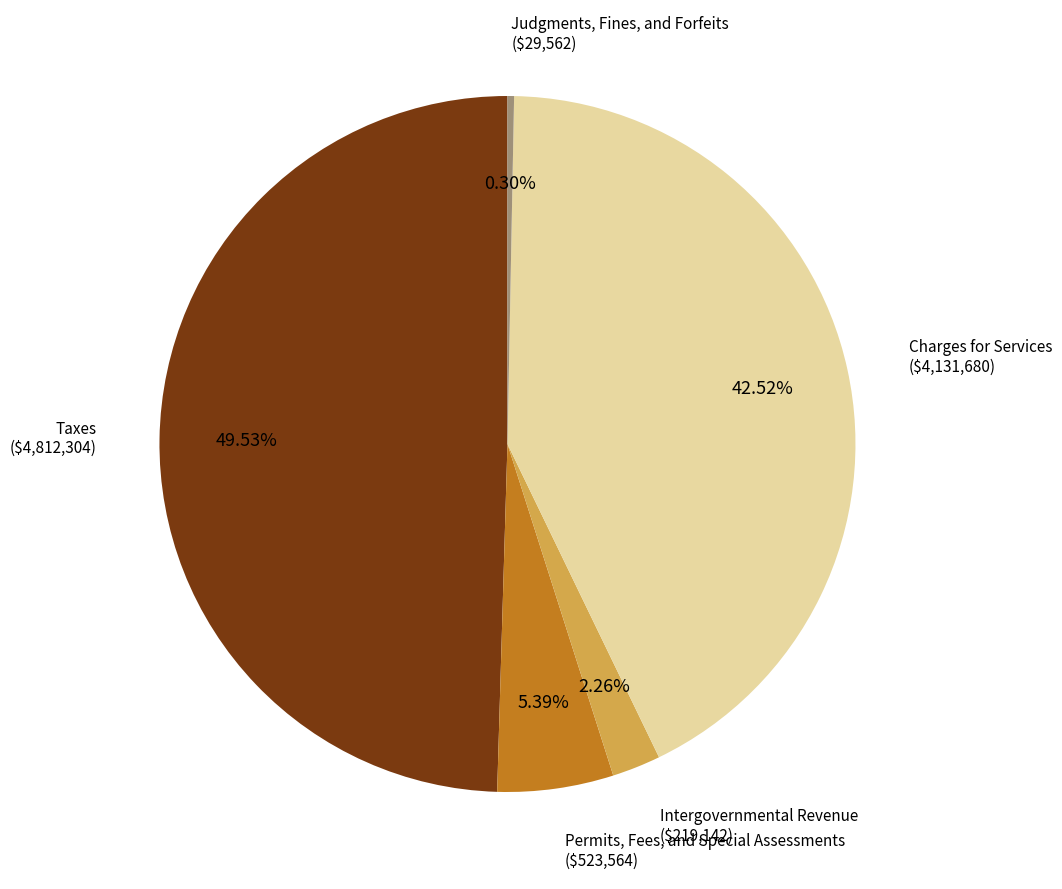

Does any single category account for the majority?

No